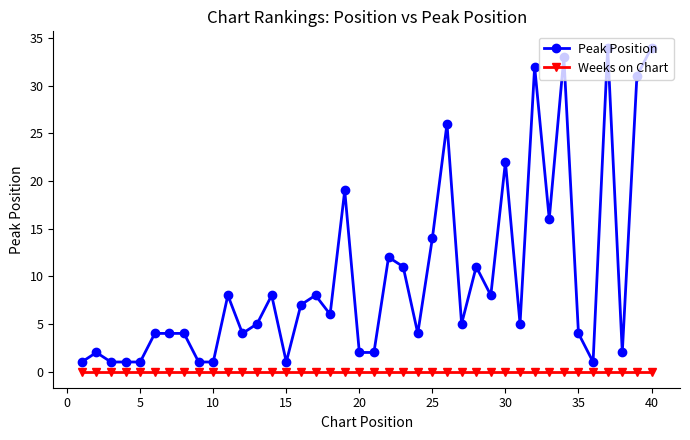

Which series has the largest total across all categories?

Peak Position